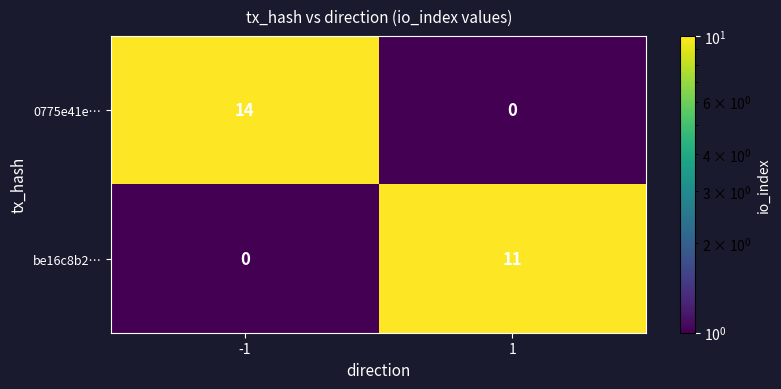

True or false: be16c8b2… has a value of 15 at 1.

False